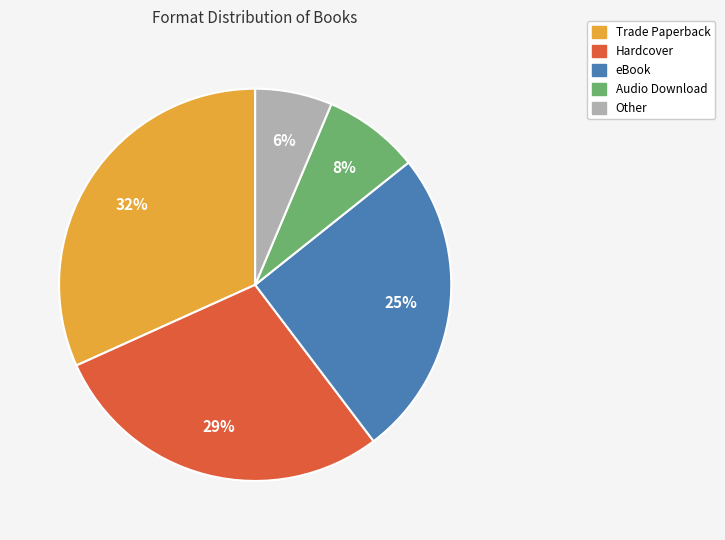

The Trade Paperback slice represents 46% of the pie. True or false?

False